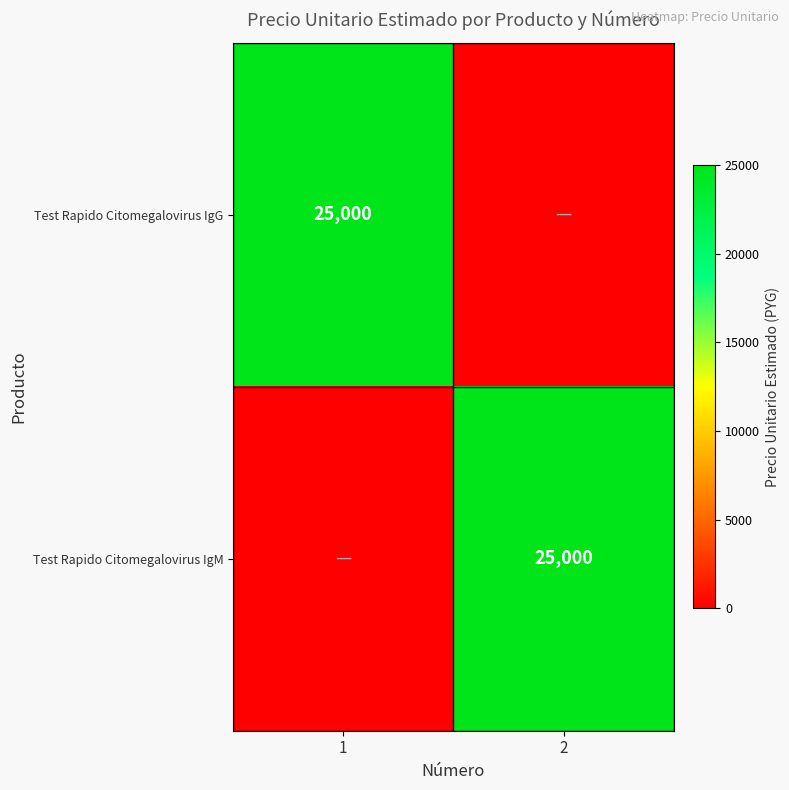

The value of Test Rapido Citomegalovirus IgG at 1 is 25000. True or false?

True